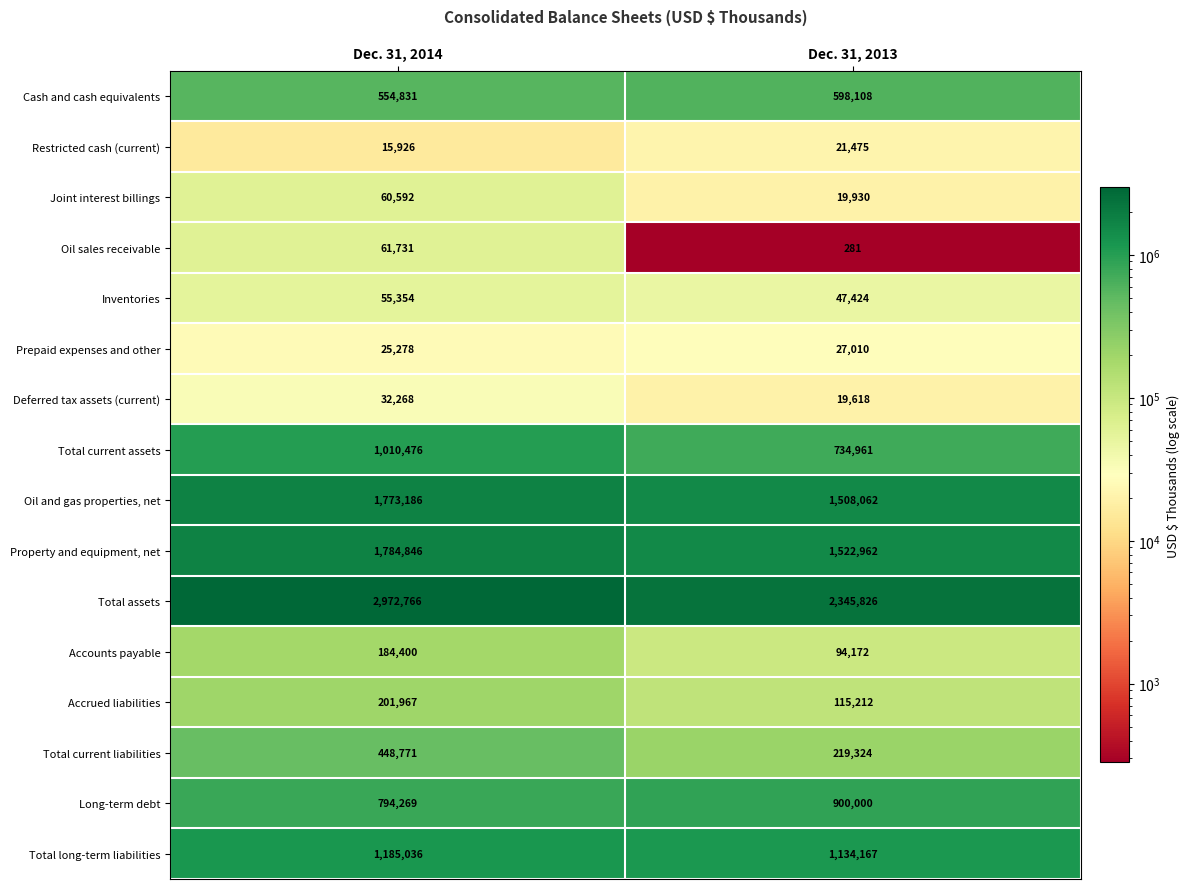

The Prepaid expenses and other series shows 46028 at Dec. 31, 2013. True or false?

False